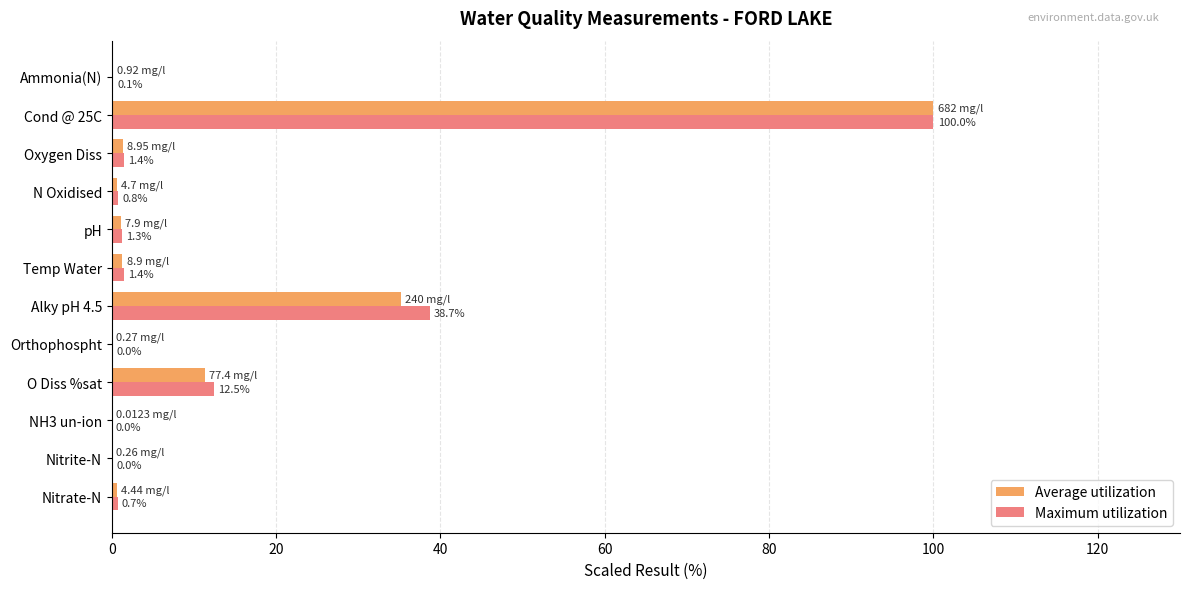

At which category is the sum across all series the highest?

Cond @ 25C